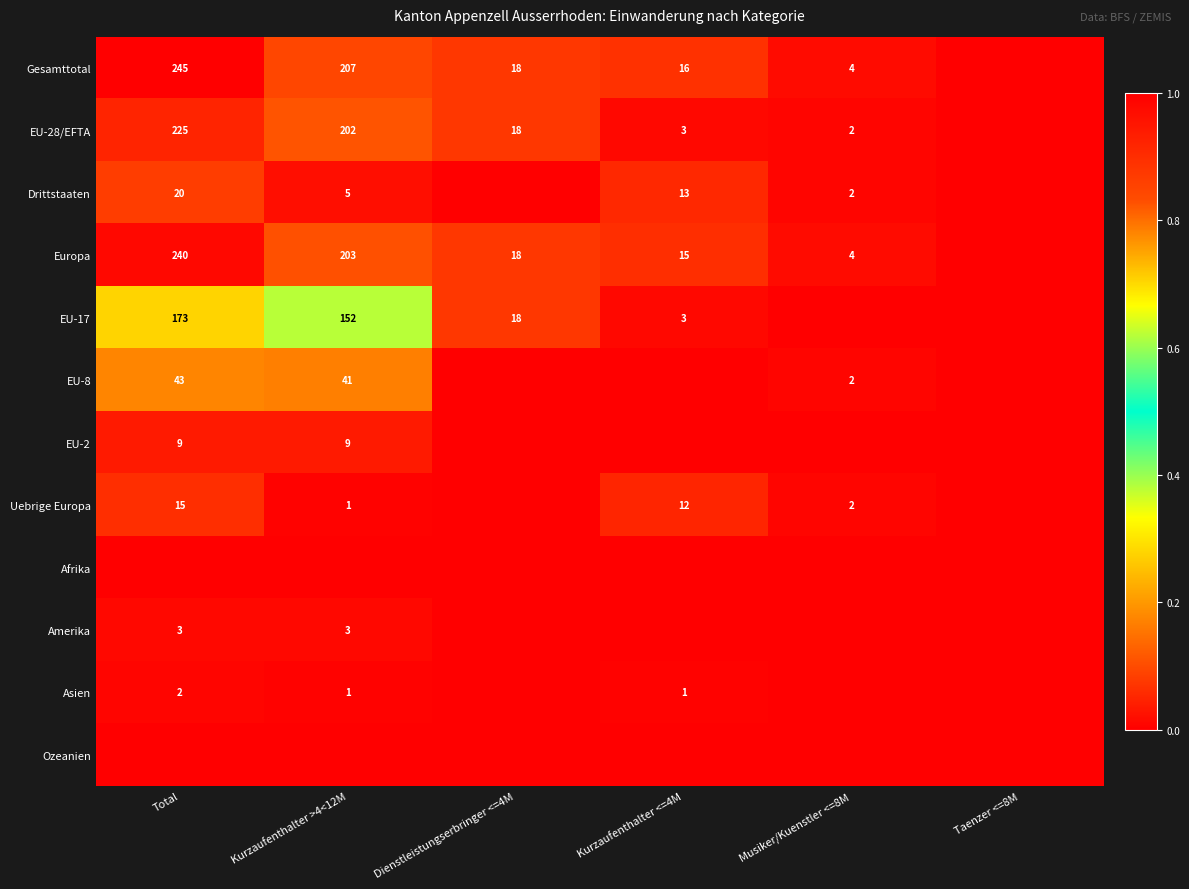

The Europa series shows 4 at Musiker/Kuenstler <=8M. True or false?

True